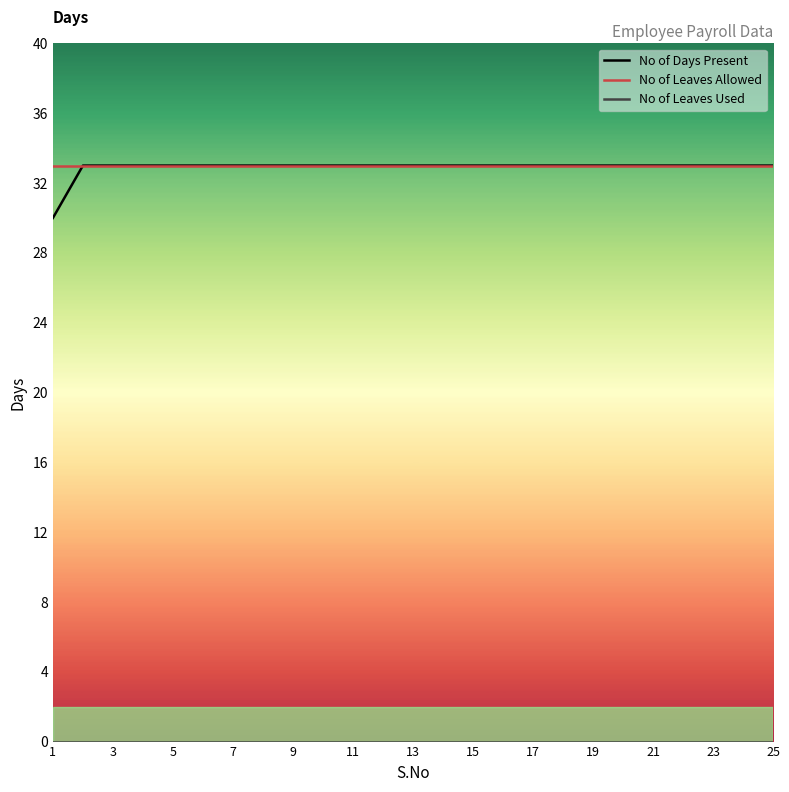

What is the greatest value displayed?

33